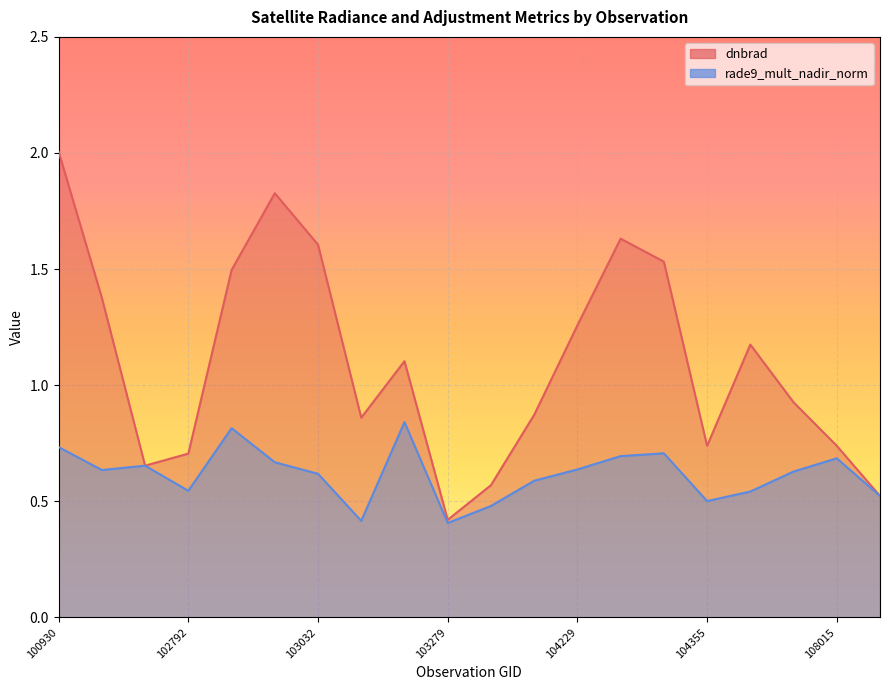

How many interior local valleys does the rade9_mult_nadir_norm series have?

5